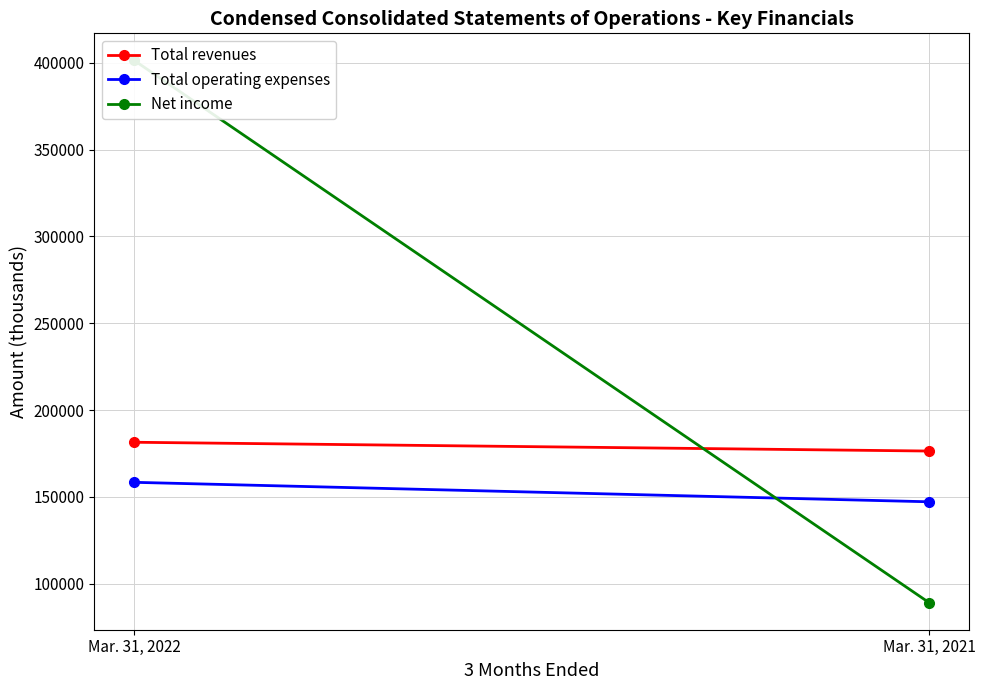

Reading right to left, extract all data points from this chart.

Total revenues: 176413	181478
Total operating expenses: 147187	158400
Net income: 89115	401384